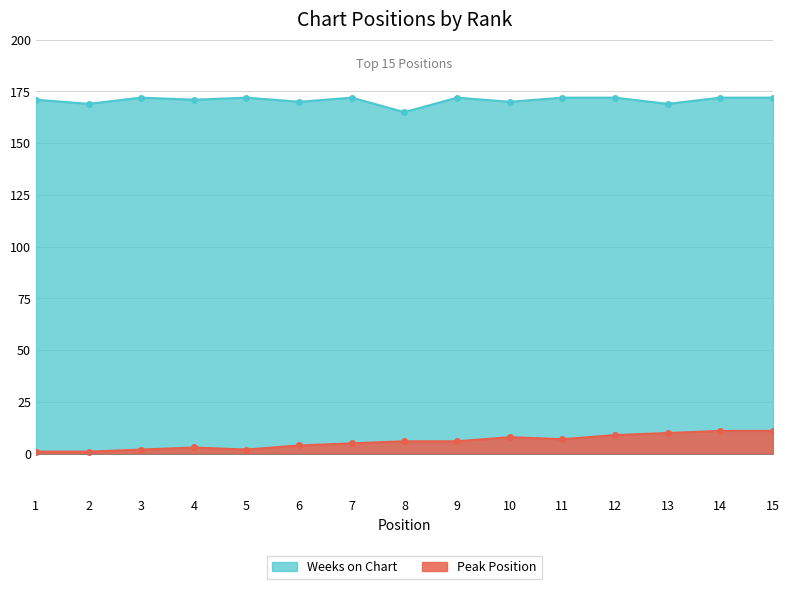

How many lines are shown in the chart?

2